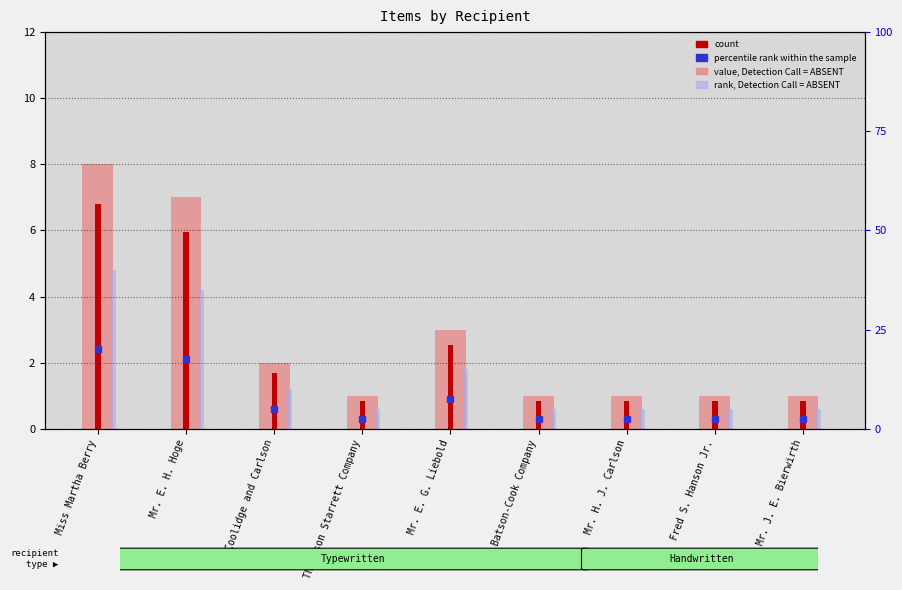

What value does the rank, Detection Call = ABSENT series have at Batson-Cook Company?

0.6